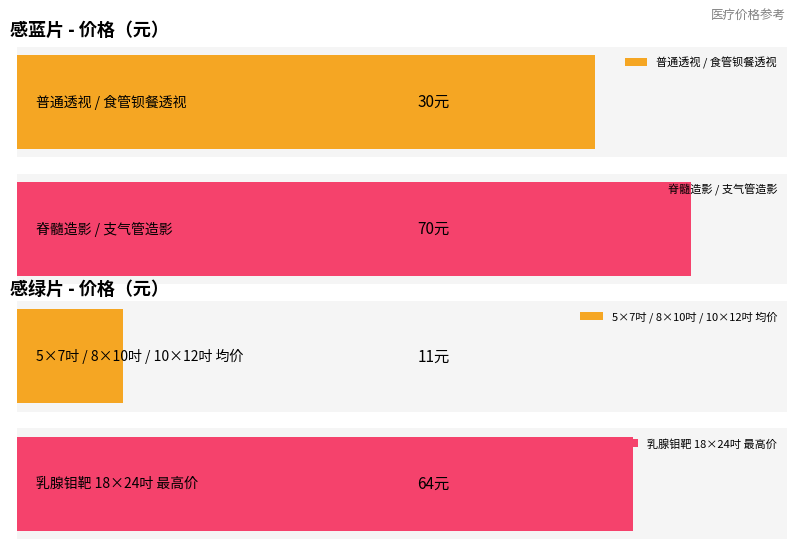

Are the bars grouped side by side (vs. stacked)?

Yes